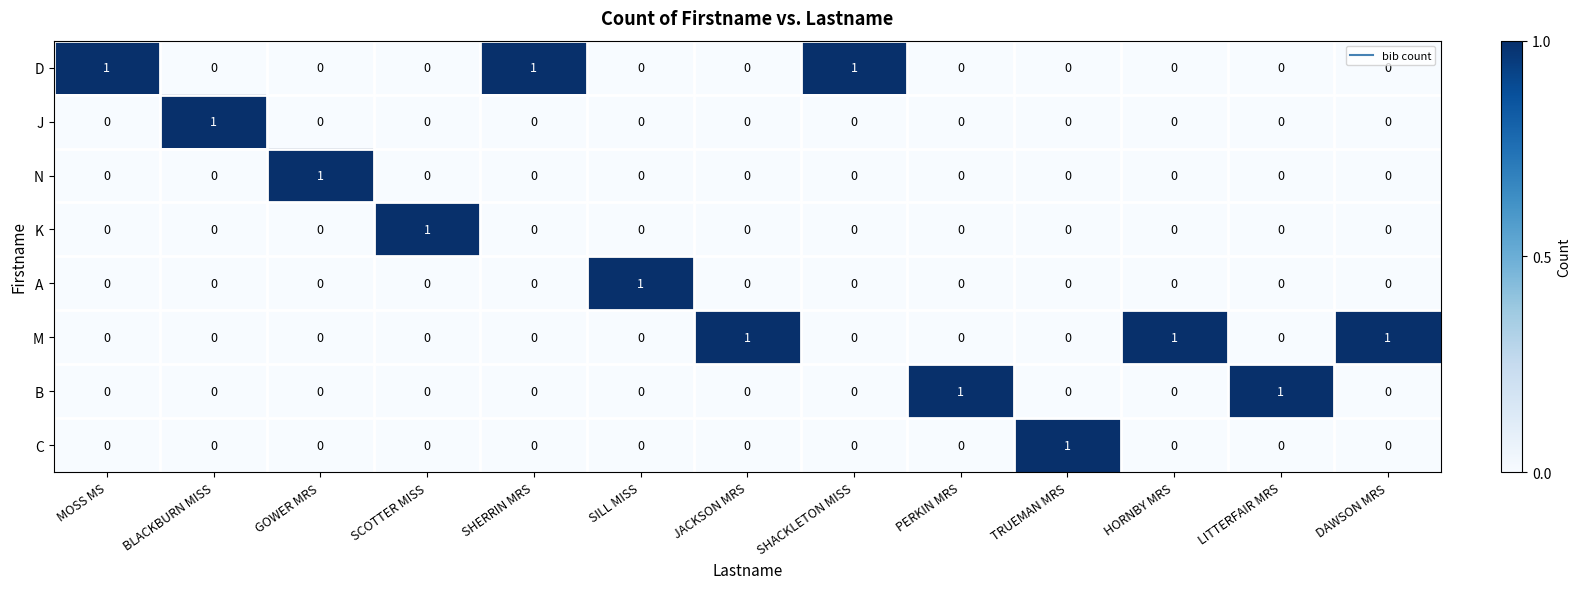

Count the D values in the range 0 to 1.

13